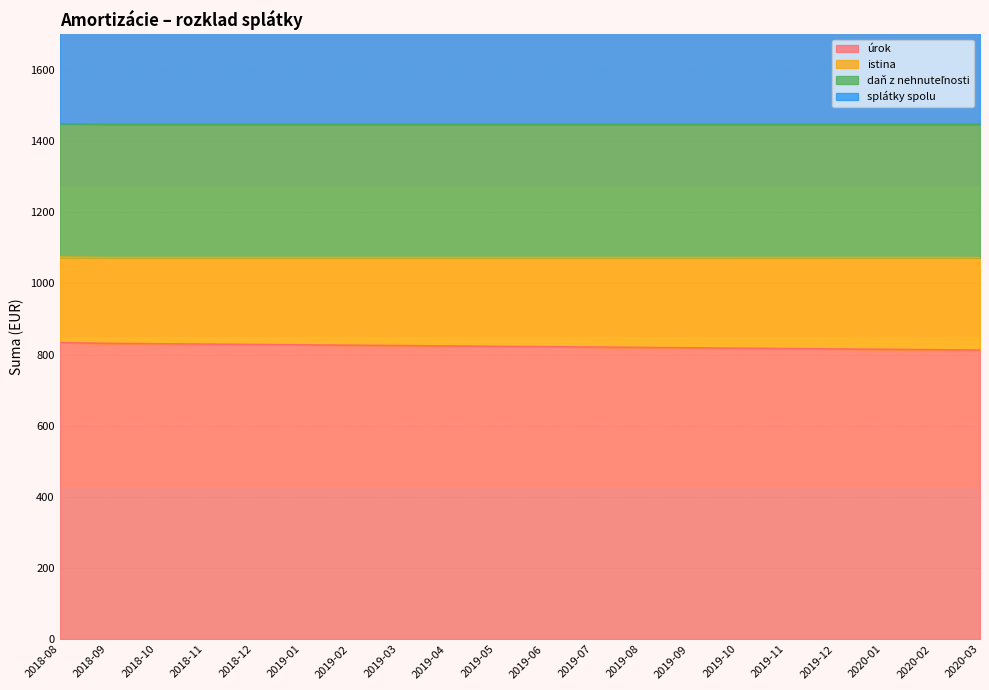

At which category is the sum across all series the highest?

2018-08